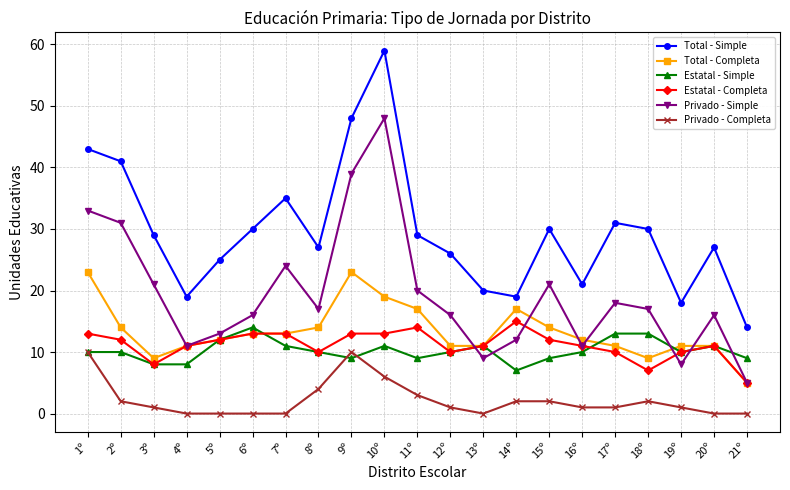

At which category does Total - Simple reach its first local valley?

4º